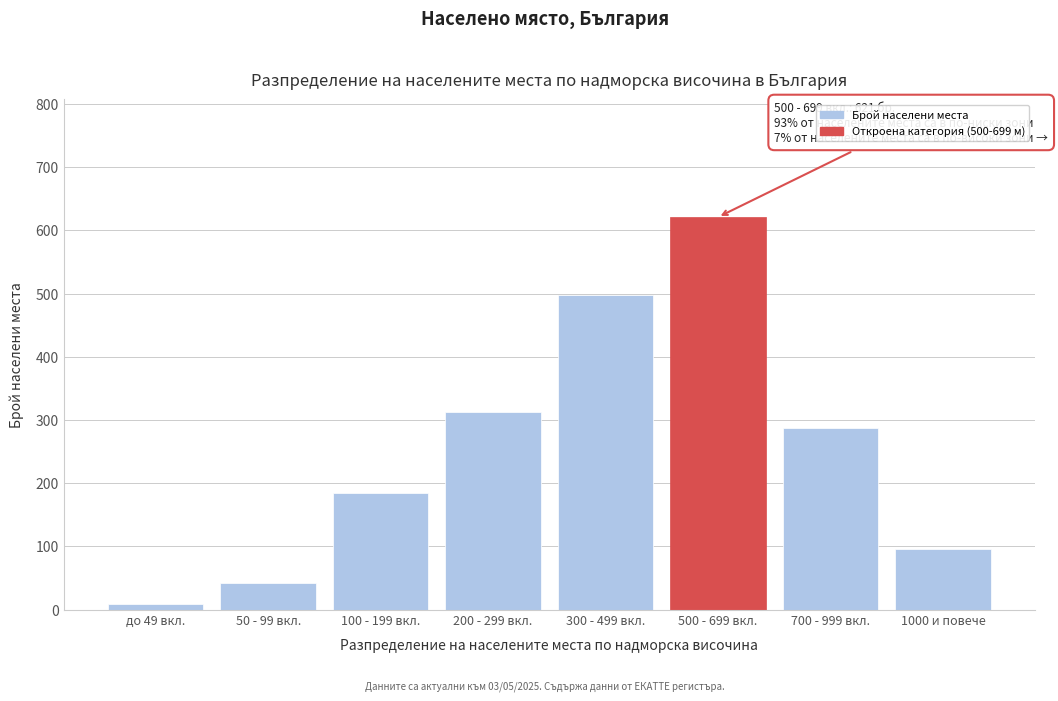

Reading right to left, extract all data points from this chart.

96	287	621	498	312	185	42	8